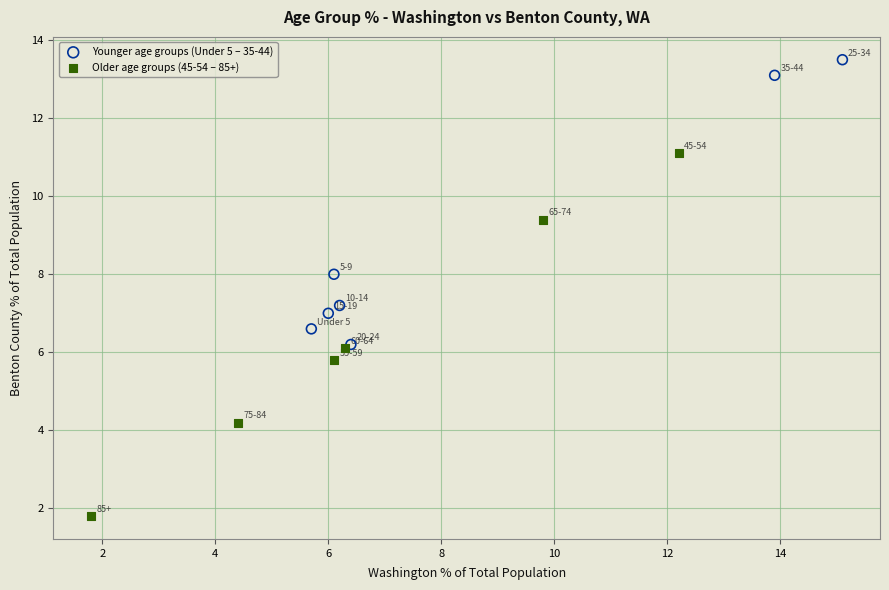

Which series contains the highest Y value?

Younger age groups (Under 5 – 35-44)